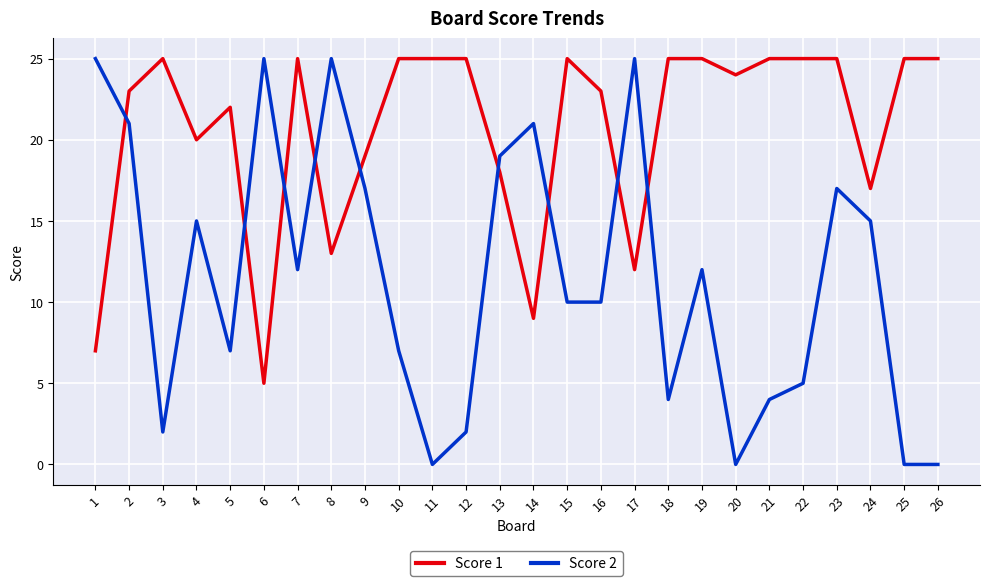

Which series has the largest total across all categories?

Score 1